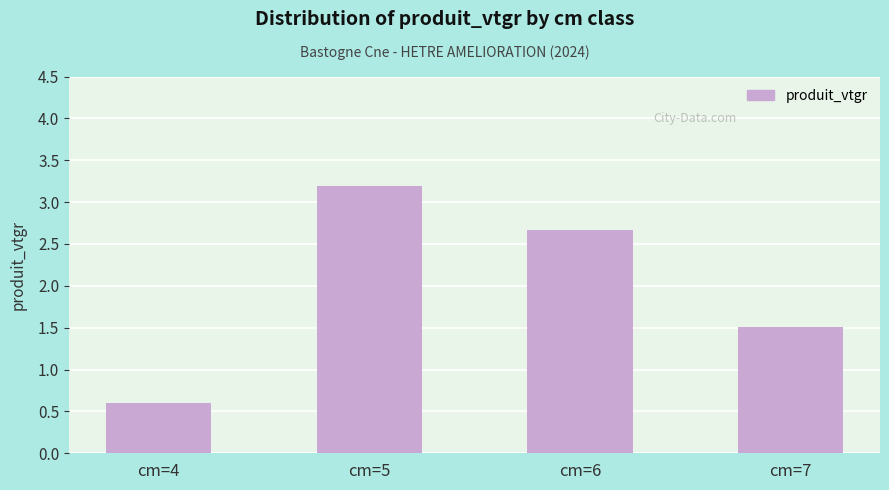

At which label is the value closest to 1?

cm=4